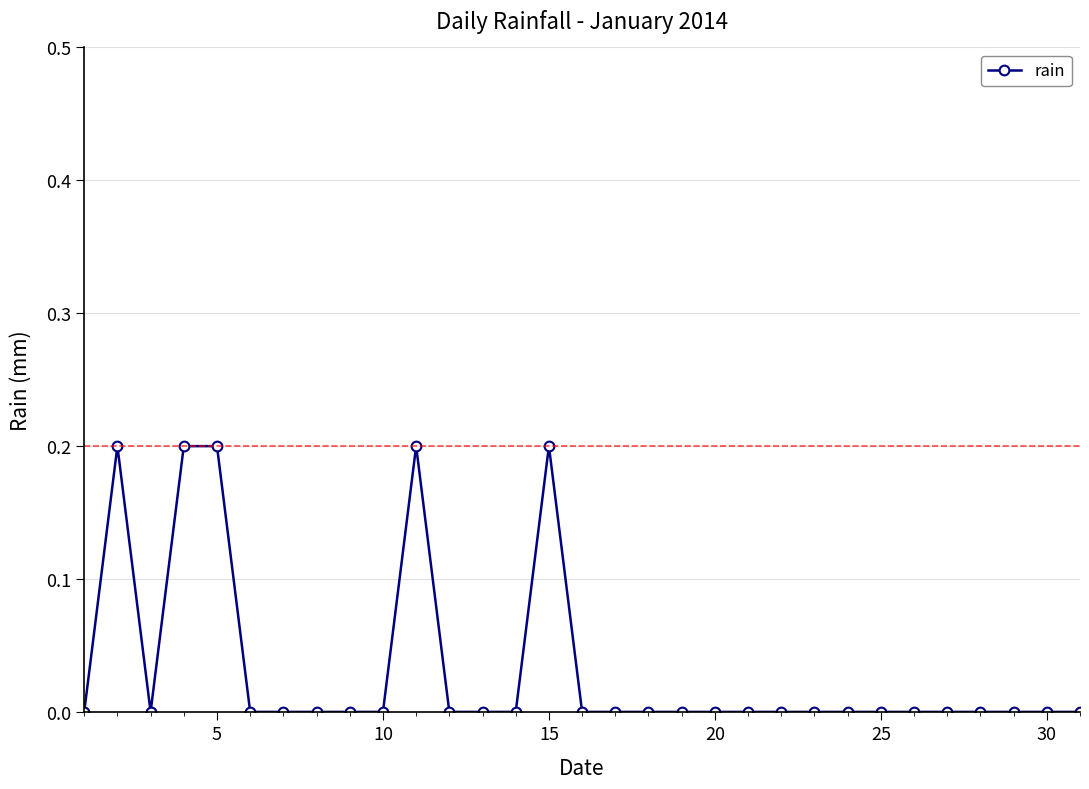

What is the sum of all values?

1.0